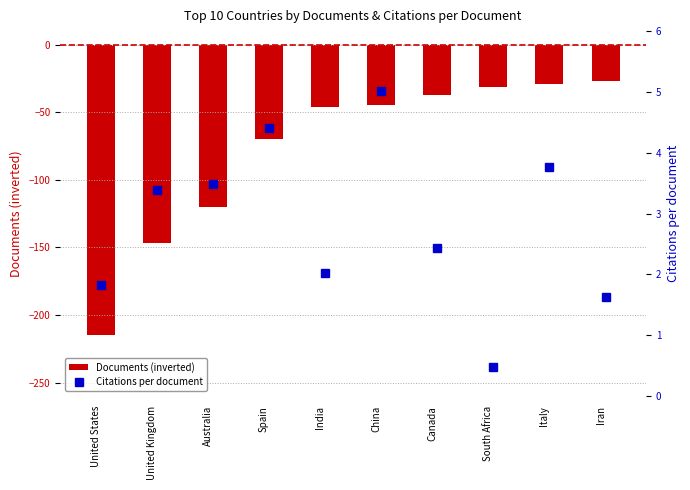

What is the maximum value for Citations per document?

5.0